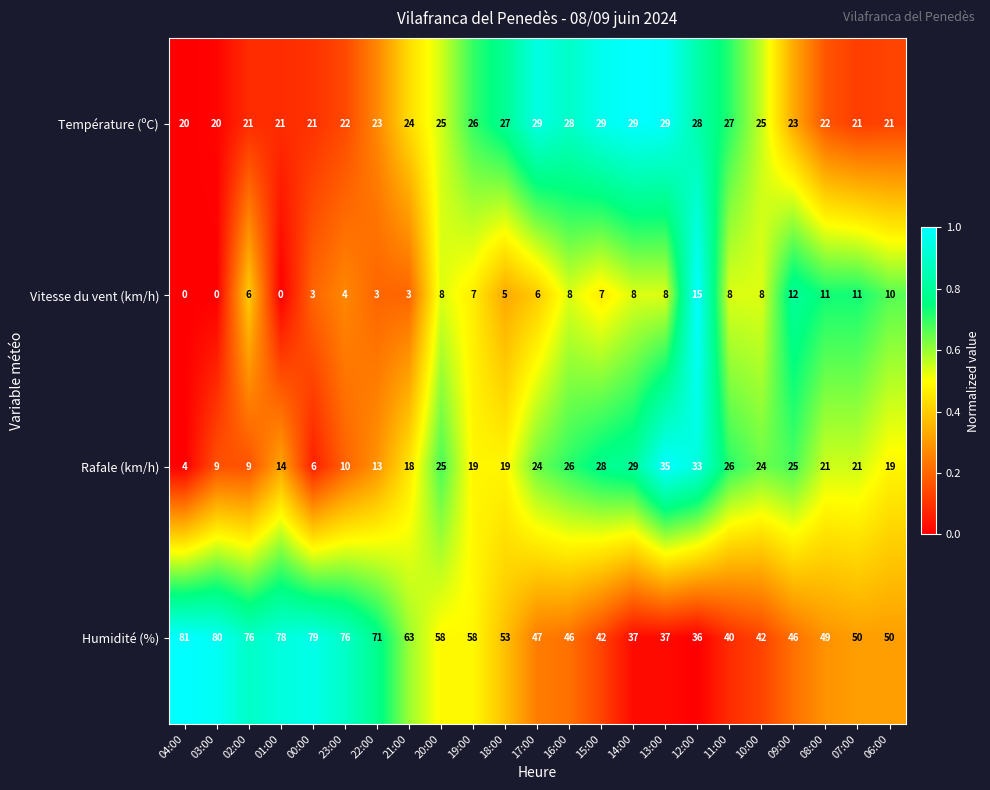

What is the difference between the Humidité (%) values at 00:00 and 20:00?

21